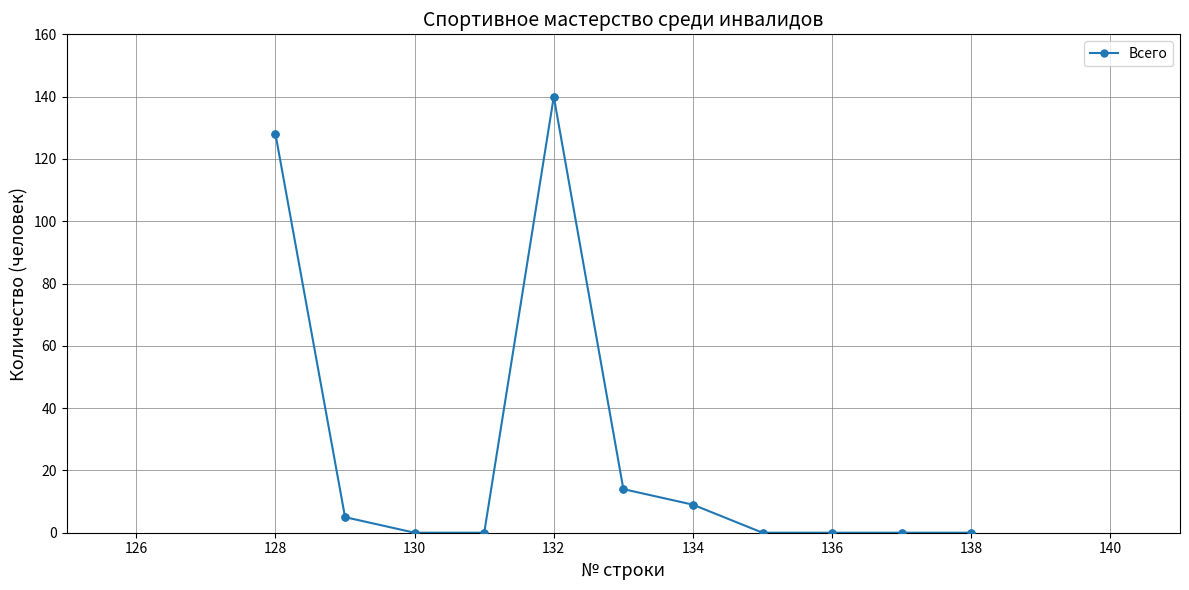

What is the difference between the maximum and minimum values?

140